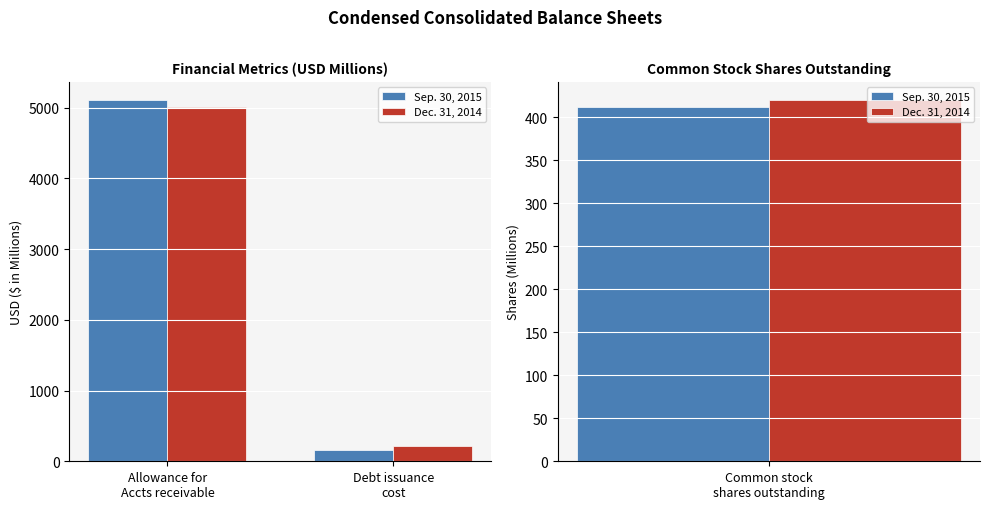

List the series in order of their overall mean, lowest first.

Dec. 31, 2014, Sep. 30, 2015